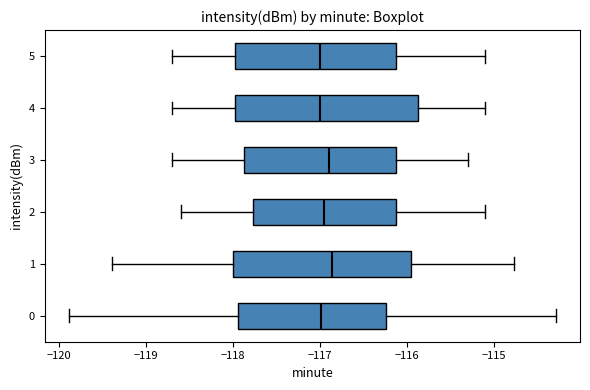

Reading bottom to top, read every box against the x-axis: the position of its median line, the range the box covers, and the ends of its whiskers. The values are not printed on the chart, so give them approximately, as read against the axis.

0: median -117.0, box -117.9 to -116.2, whiskers -119.9 to -114.3
1: median -116.9, box -118.0 to -115.9, whiskers -119.4 to -114.8
2: median -116.9, box -117.8 to -116.1, whiskers -118.6 to -115.1
3: median -116.9, box -117.9 to -116.1, whiskers -118.7 to -115.3
4: median -117.0, box -118.0 to -115.9, whiskers -118.7 to -115.1
5: median -117.0, box -118.0 to -116.1, whiskers -118.7 to -115.1